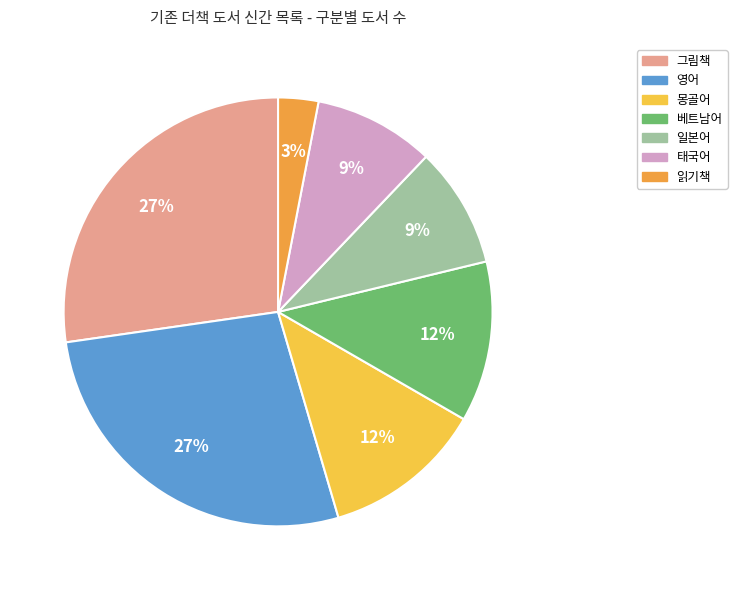

How many slices are in this pie chart?

7